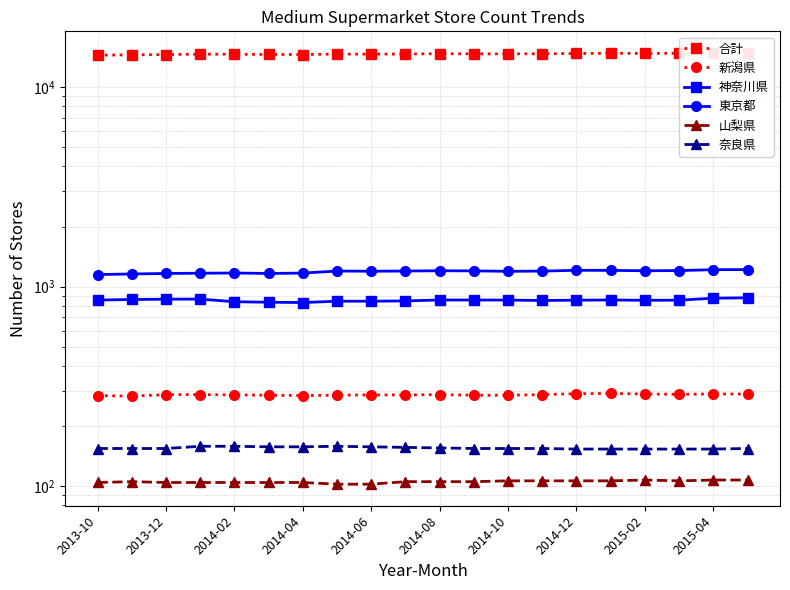

True or false: 合計 and 奈良県 intersect in this chart.

False